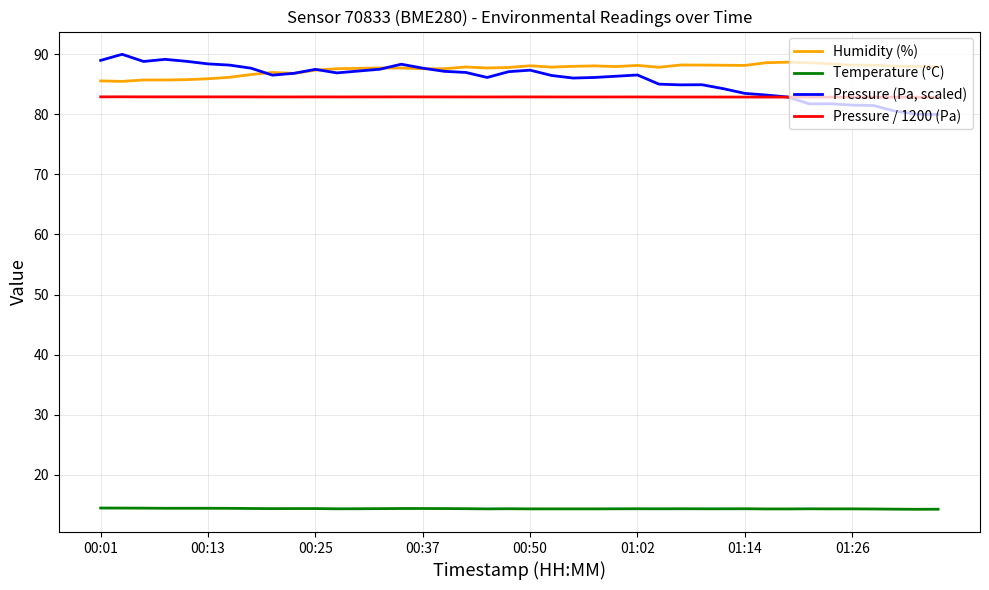

At how many categories does at least one series exceed 83?

40